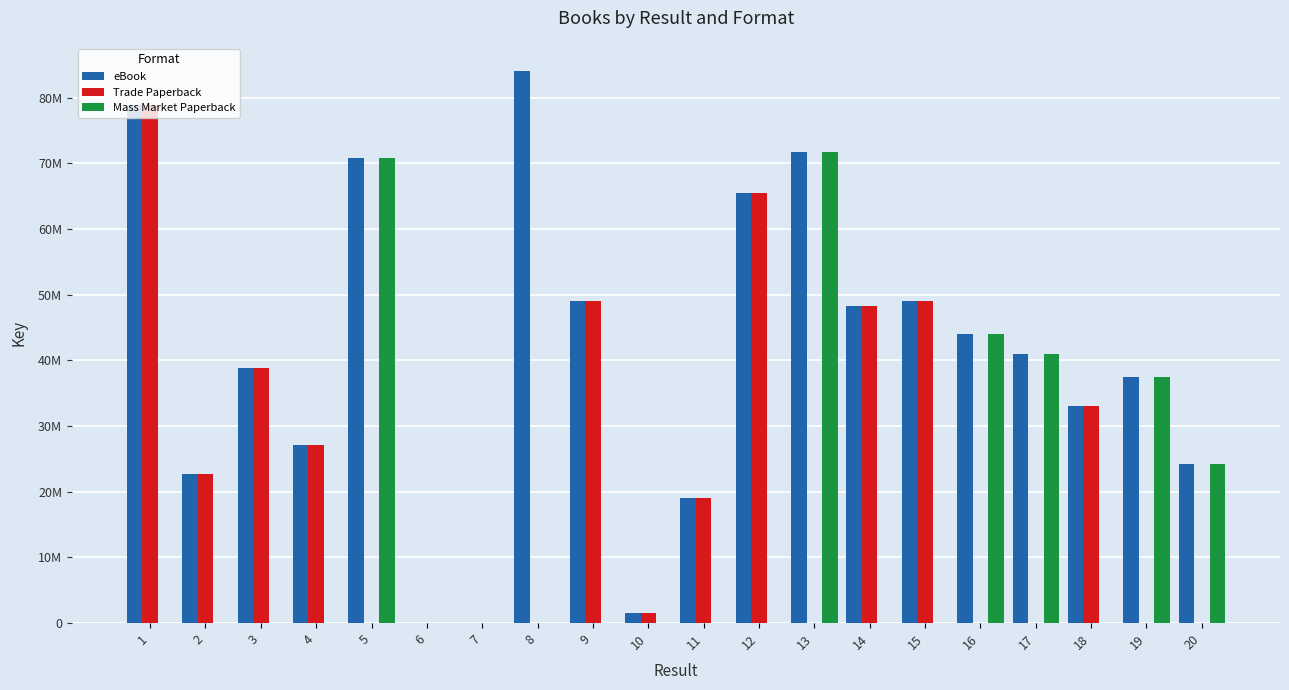

What are all the series names shown in the legend?

eBook, Trade Paperback, Mass Market Paperback